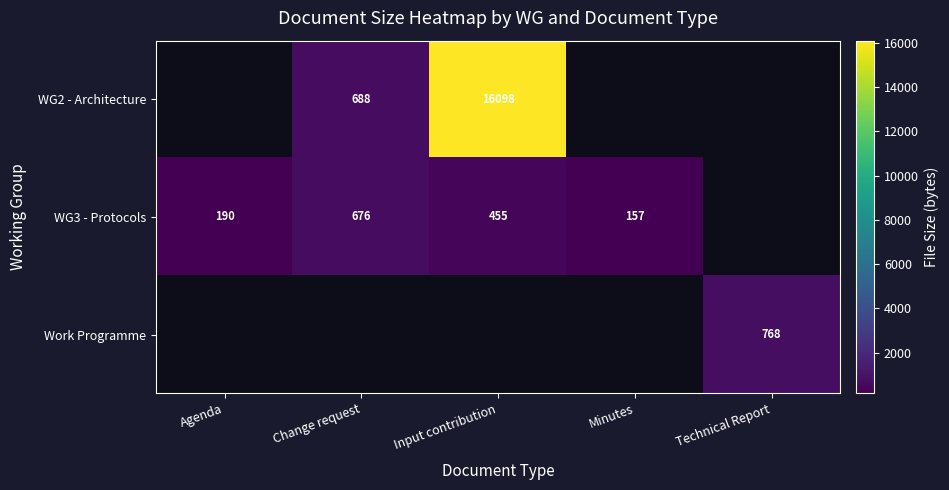

Which series has the widest spread of values?

WG3 - Protocols